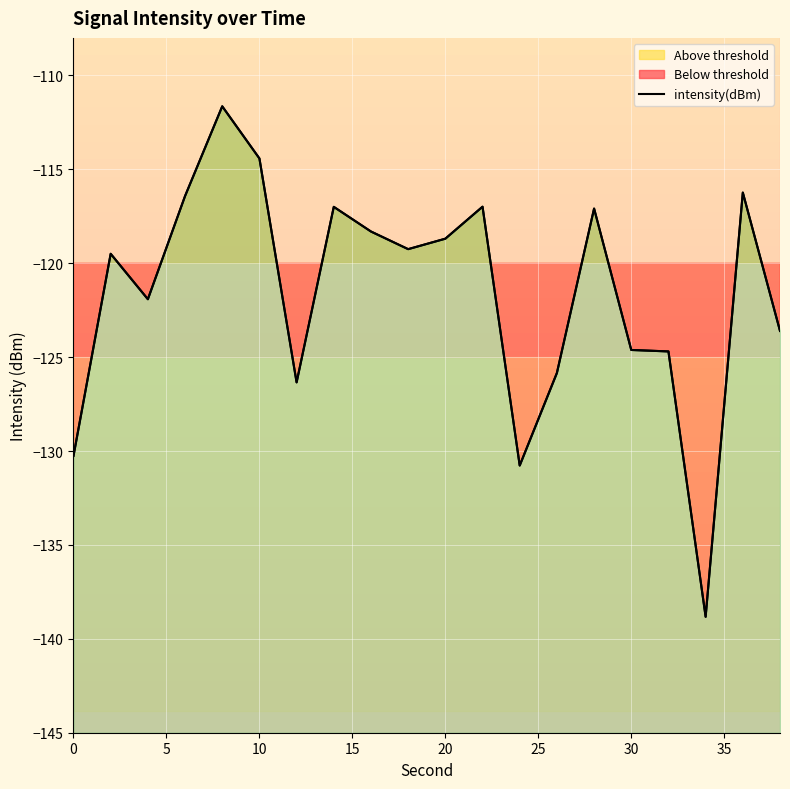

True or false: the data has more than 2 interior local peaks.

True